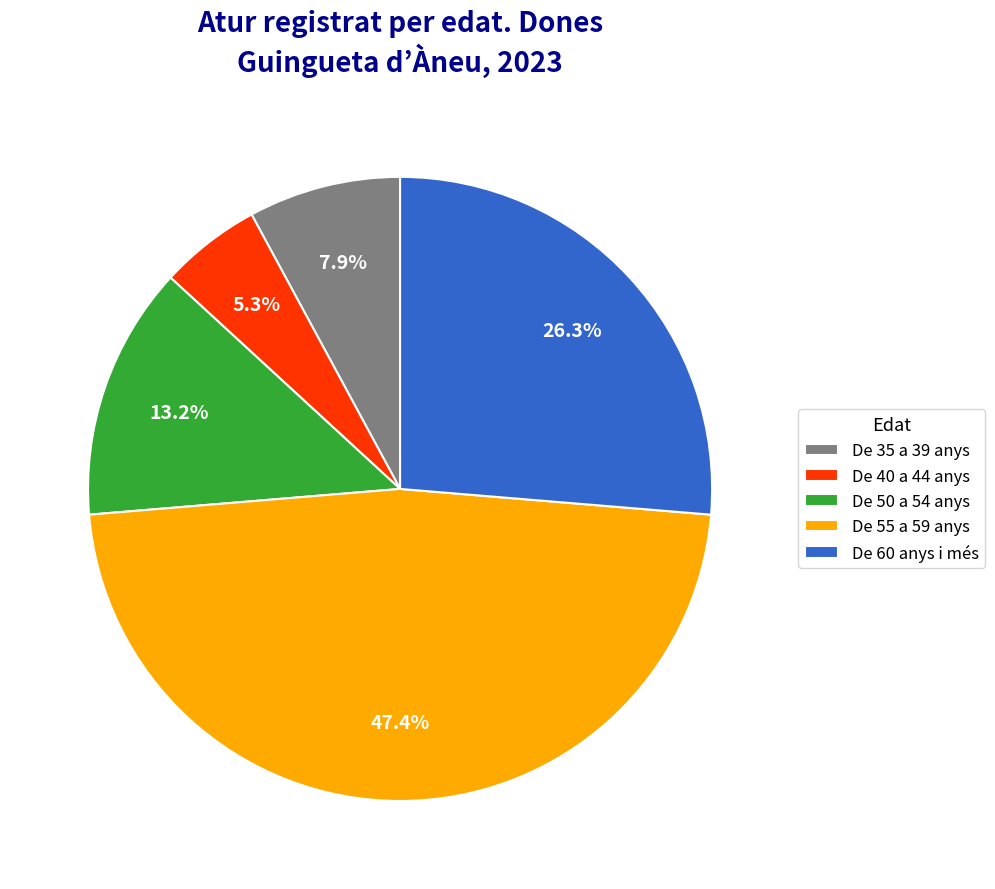

Is there any slice that represents more than half of the pie?

No